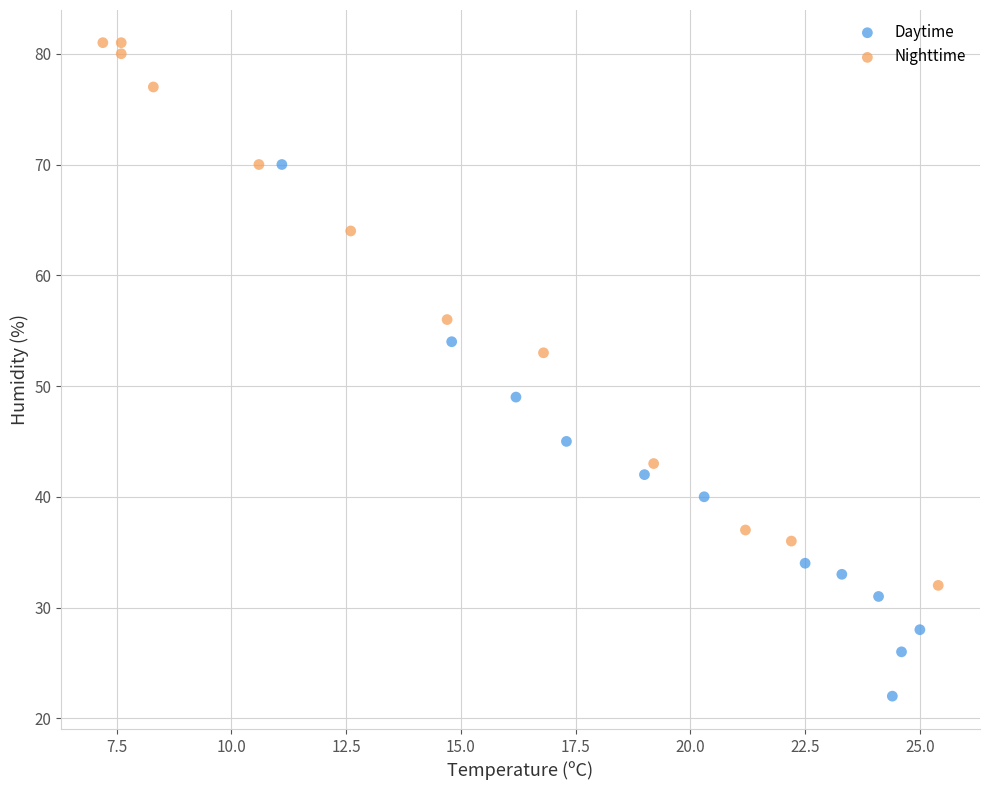

Which series contains the lowest Y value?

Daytime